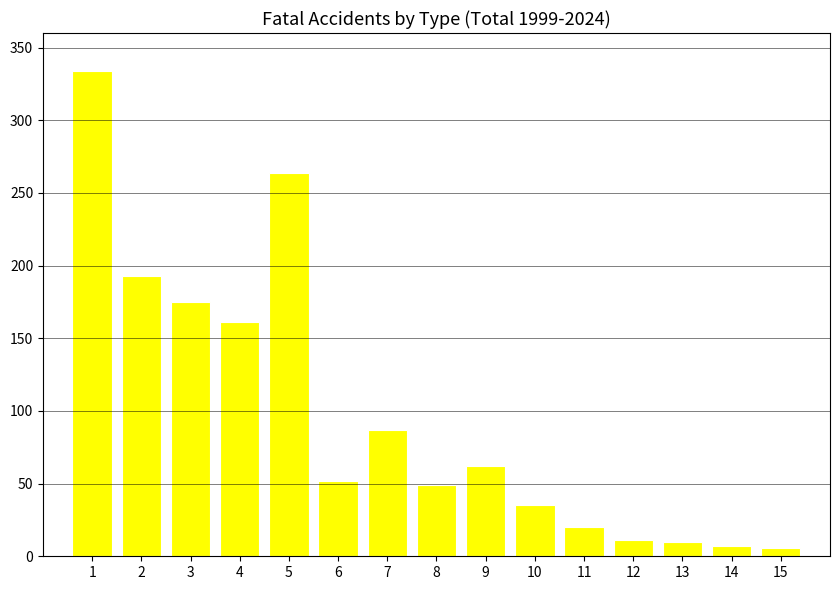

What is the change in value from 5 to 6?

-212